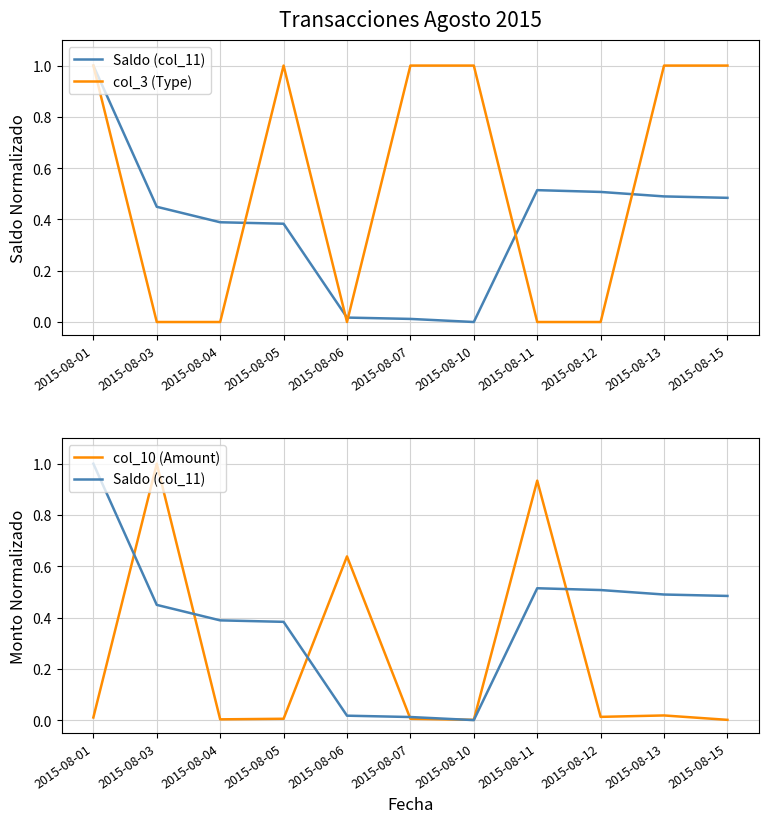

In col_10 (Amount), how many points are lower than both neighbors (excluding endpoints)?

3